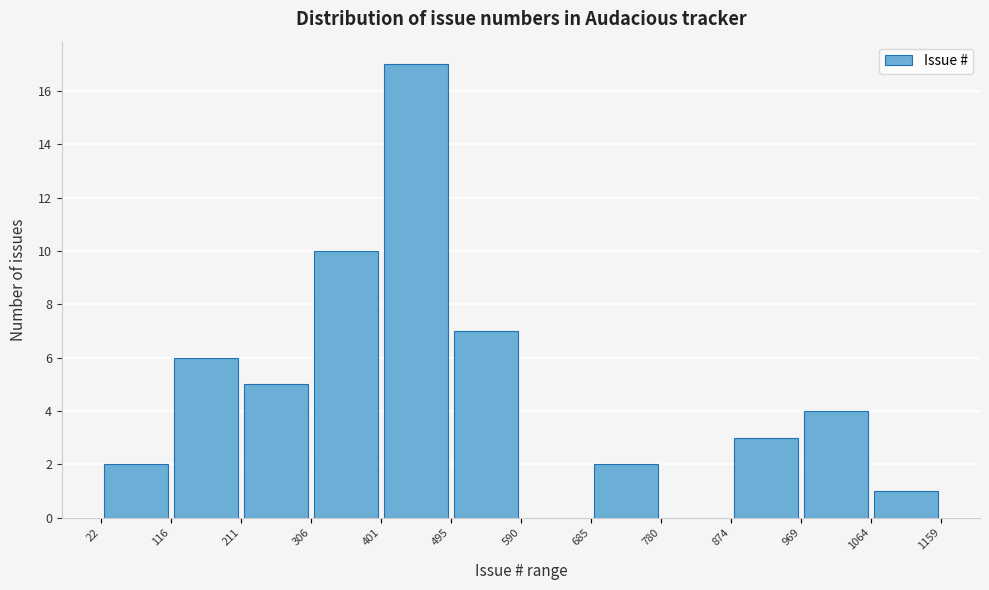

Reading left to right, transcribe this chart: for each bar, give the range it covers on the x-axis and its height. The values are not printed on the chart, so give them approximately, as read against the axis.

22 to 116: 2
116 to 211: 6
211 to 306: 5
306 to 401: 10
401 to 495: 17
495 to 590: 7
590 to 685: 0
685 to 780: 2
780 to 874: 0
874 to 969: 3
969 to 1064: 4
1064 to 1159: 1